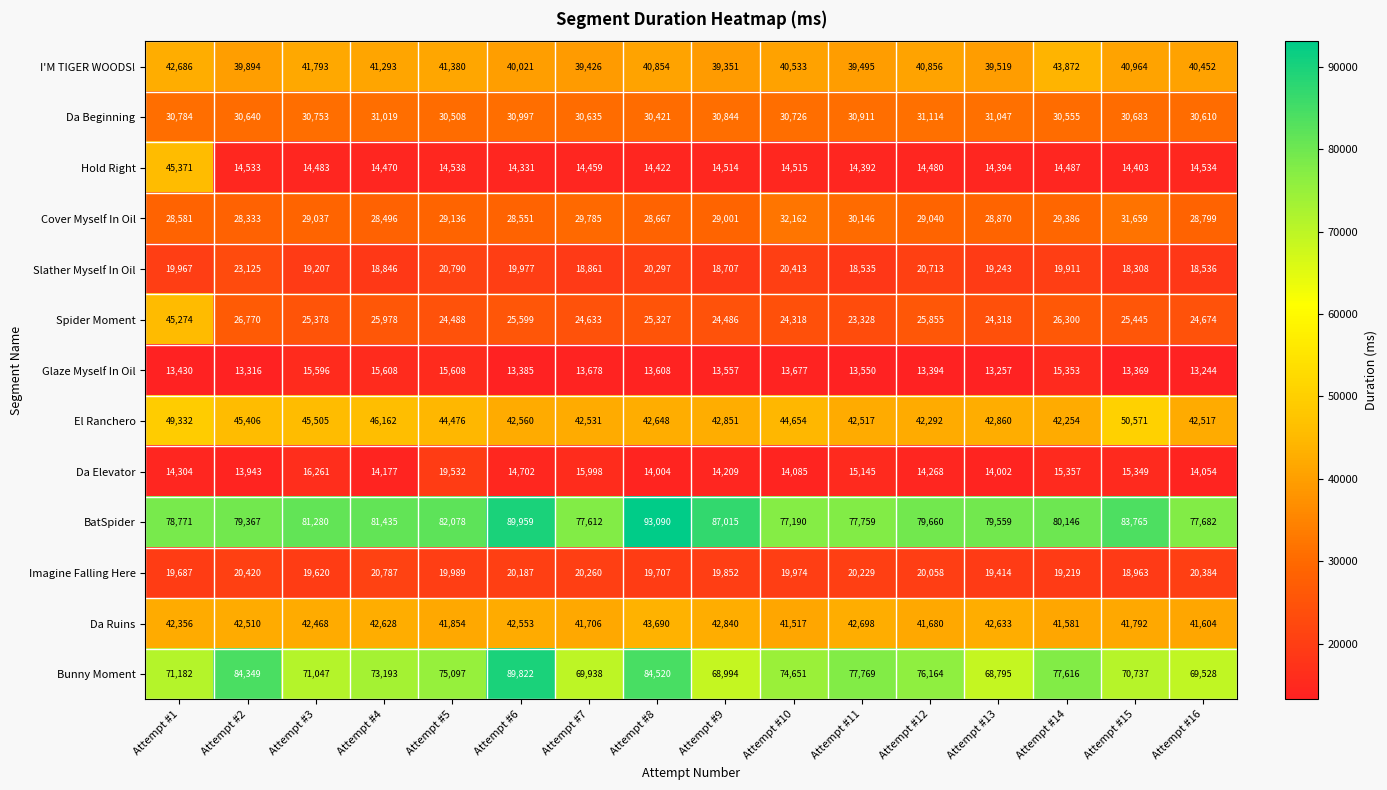

List the series in order of their peak value, lowest first.

Glaze Myself In Oil, Da Elevator, Imagine Falling Here, Slather Myself In Oil, Da Beginning, Cover Myself In Oil, Da Ruins, I'M TIGER WOODS!, Spider Moment, Hold Right, El Ranchero, Bunny Moment, BatSpider